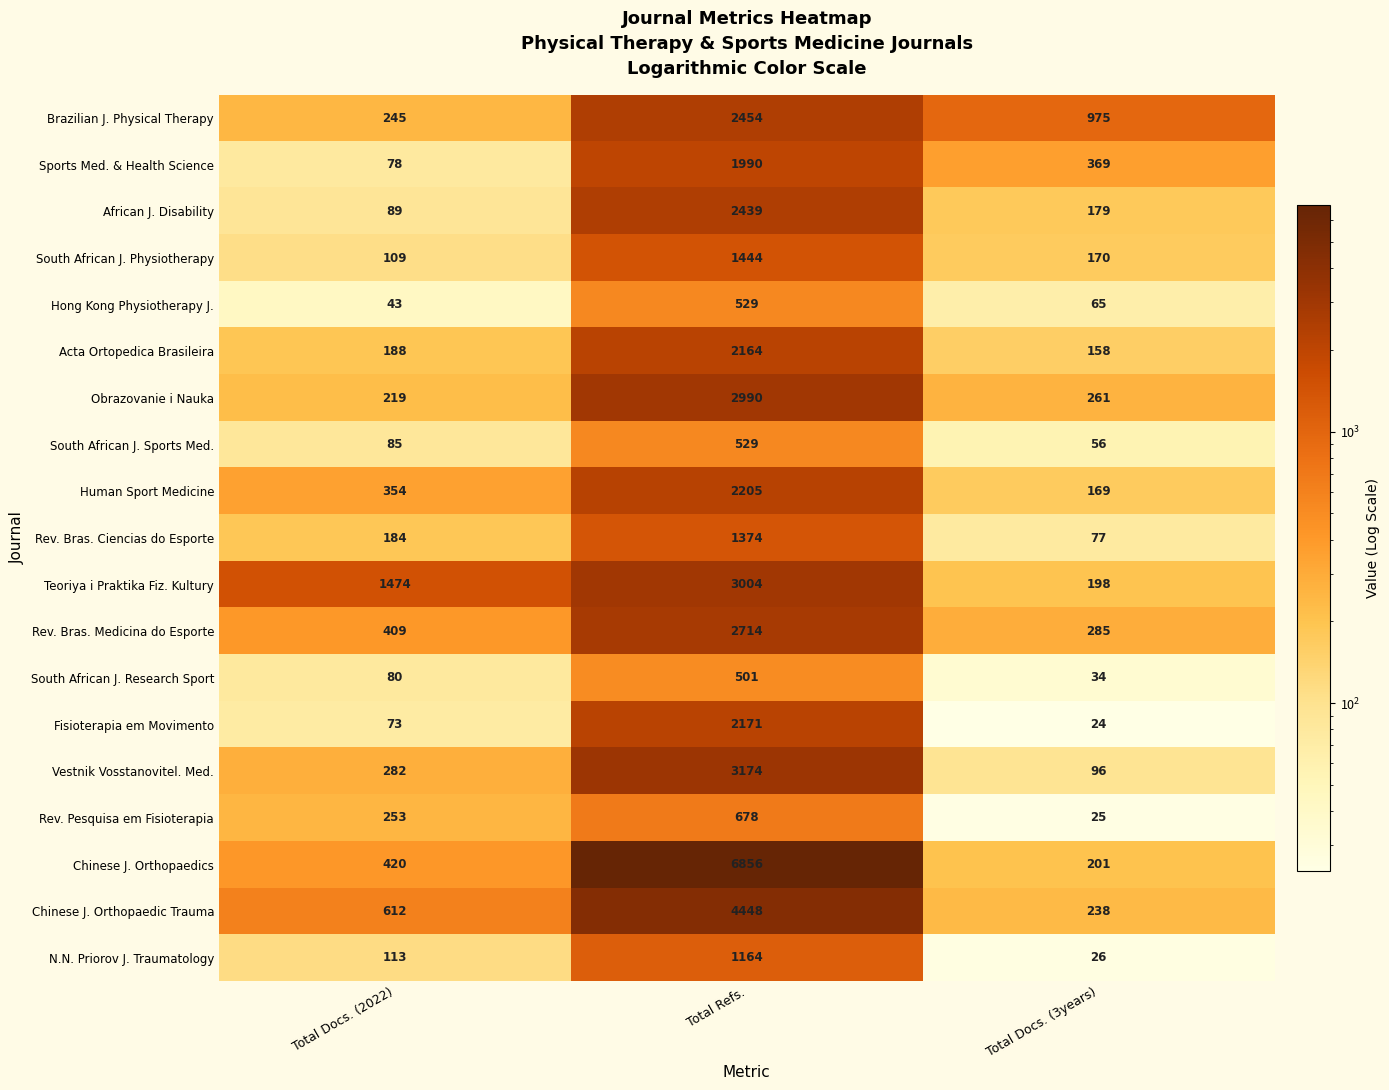

Rank the categories by Fisioterapia em Movimento value from highest to lowest.

Total Refs., Total Docs. (2022), Total Docs. (3years)